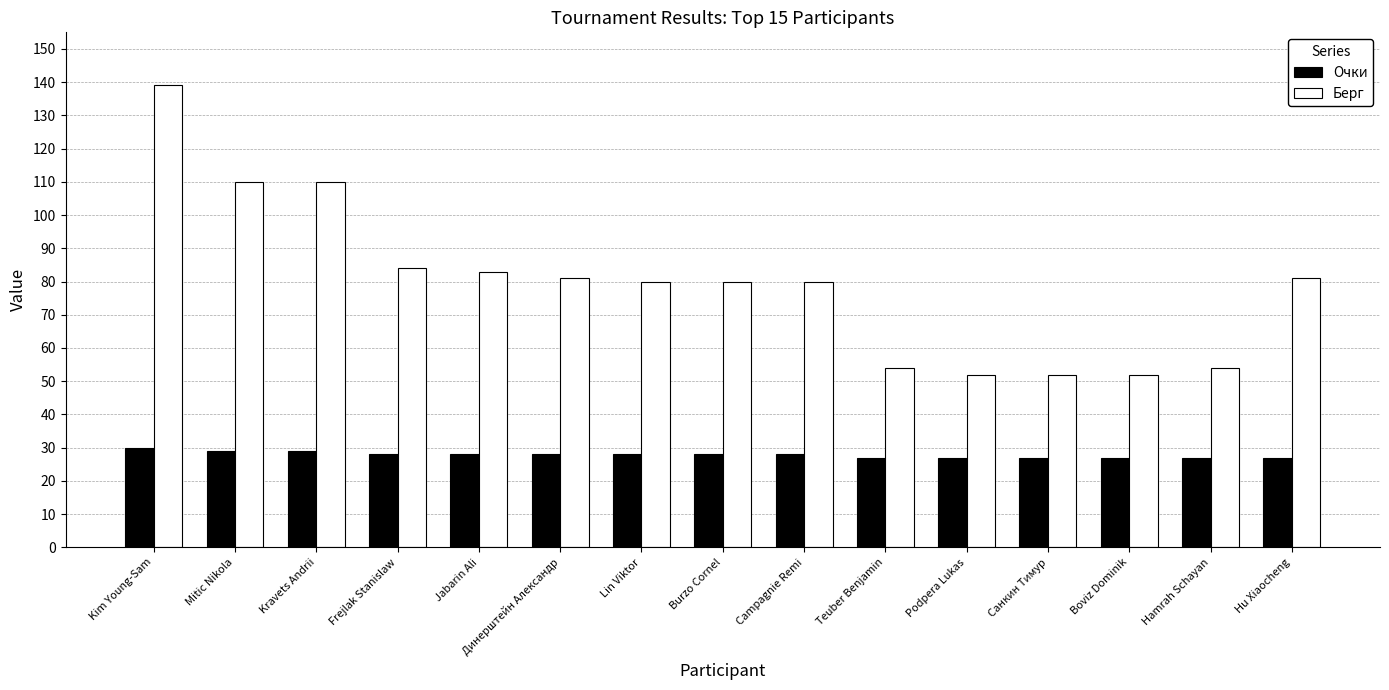

How many categories are shown in the chart?

15